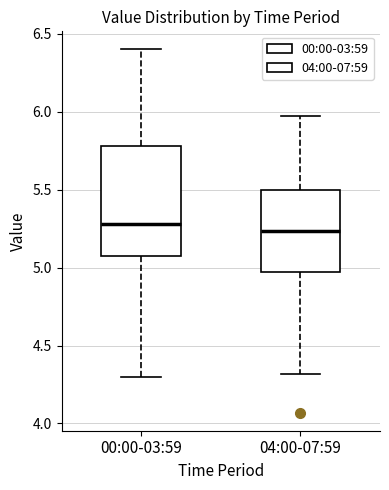

Reading left to right, read every box against the y-axis: the position of its median line, the range the box covers, and the ends of its whiskers. The values are not printed on the chart, so give them approximately, as read against the axis.

00:00-03:59: median 5.30, box 5.10 to 5.80, whiskers 4.30 to 6.40
04:00-07:59: median 5.25, box 4.95 to 5.50, whiskers 4.30 to 5.95